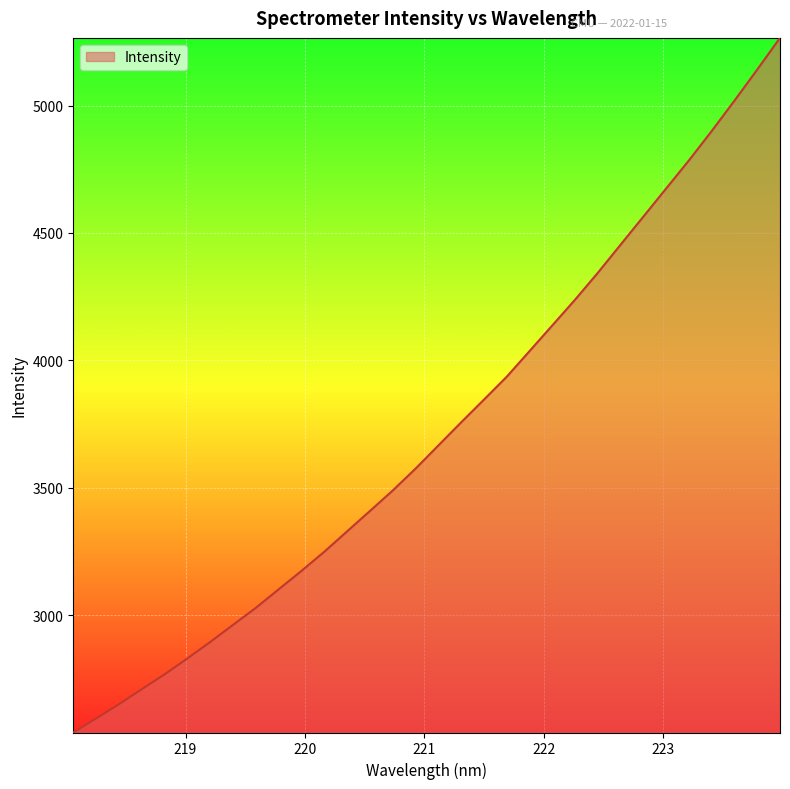

What is the minimum value shown in the chart?

2539.9